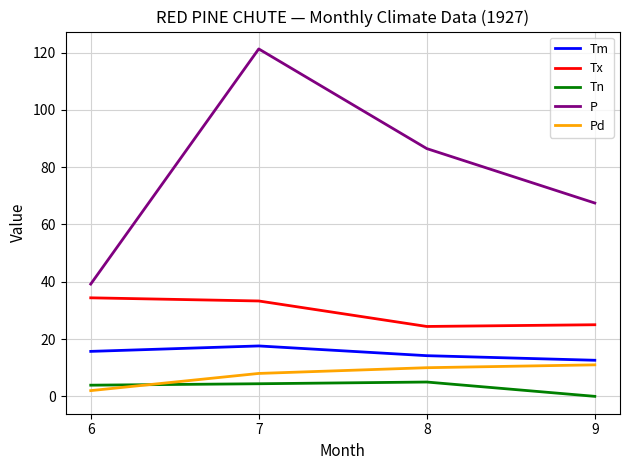

What is the average value of the P series?

78.6